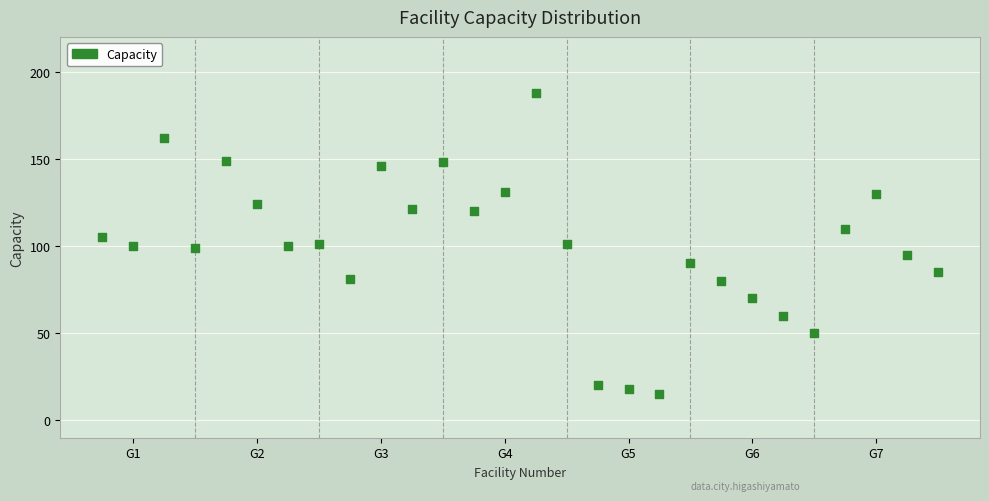

What is the range of X values (max minus min)?

27